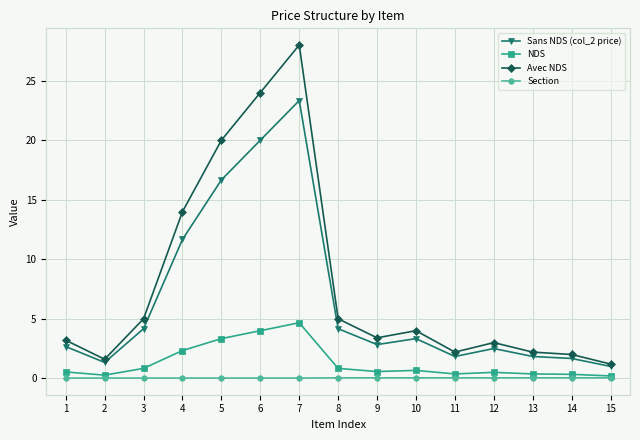

Between 6 and 10, which series saw the biggest shift?

Avec NDS